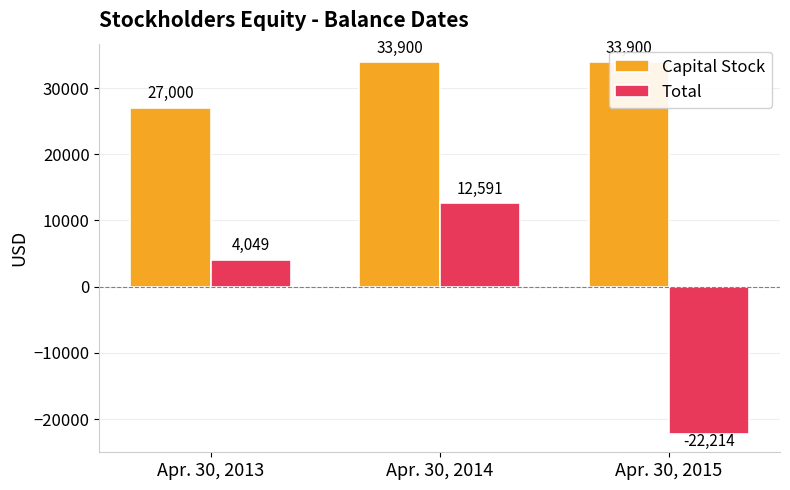

What is the minimum value shown in the chart?

-22214